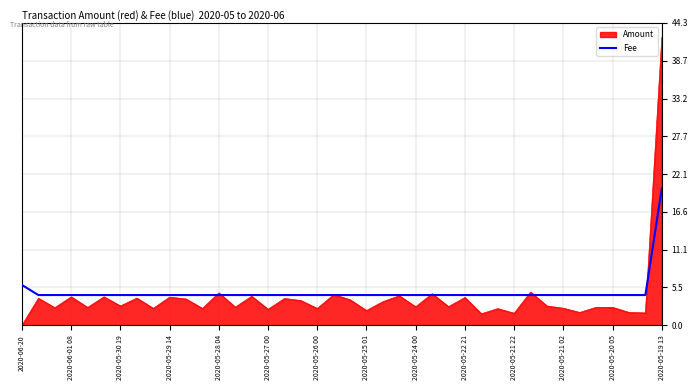

List the series in order of their peak value, lowest first.

Fee, Amount